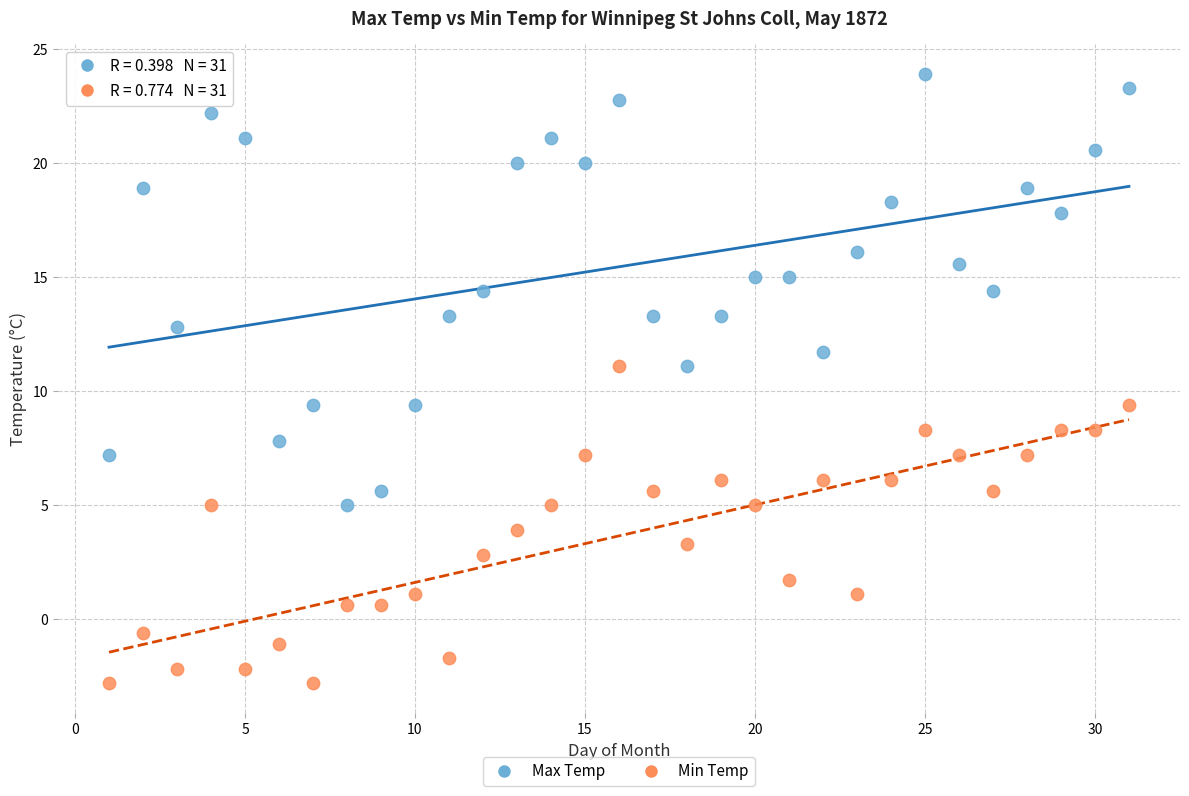

Across all data points, what is the range of X values (max minus min)?

30.0